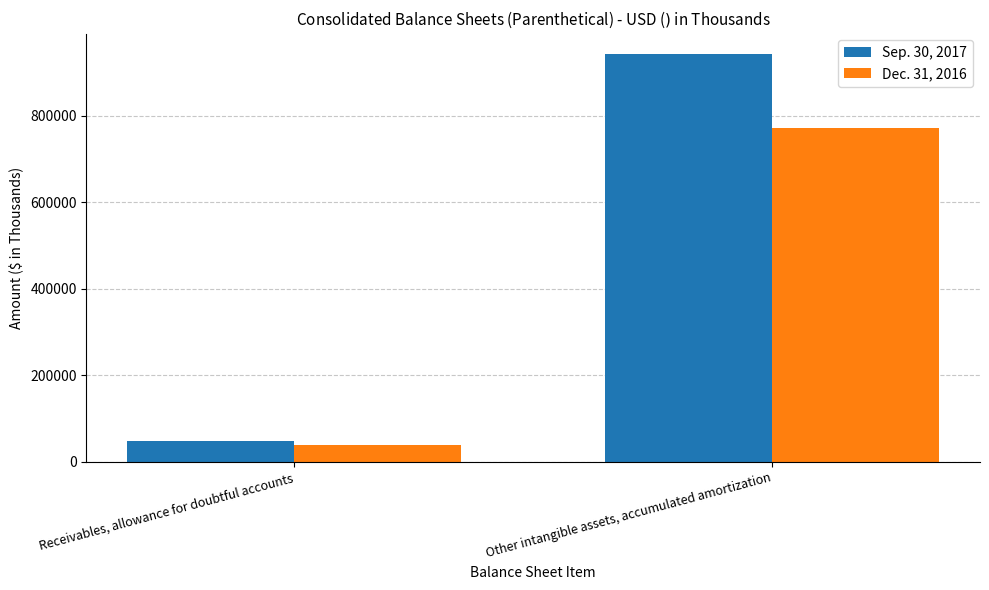

What is the sum of the Sep. 30, 2017 values at Receivables, allowance for doubtful accounts and Other intangible assets, accumulated amortization?

991183